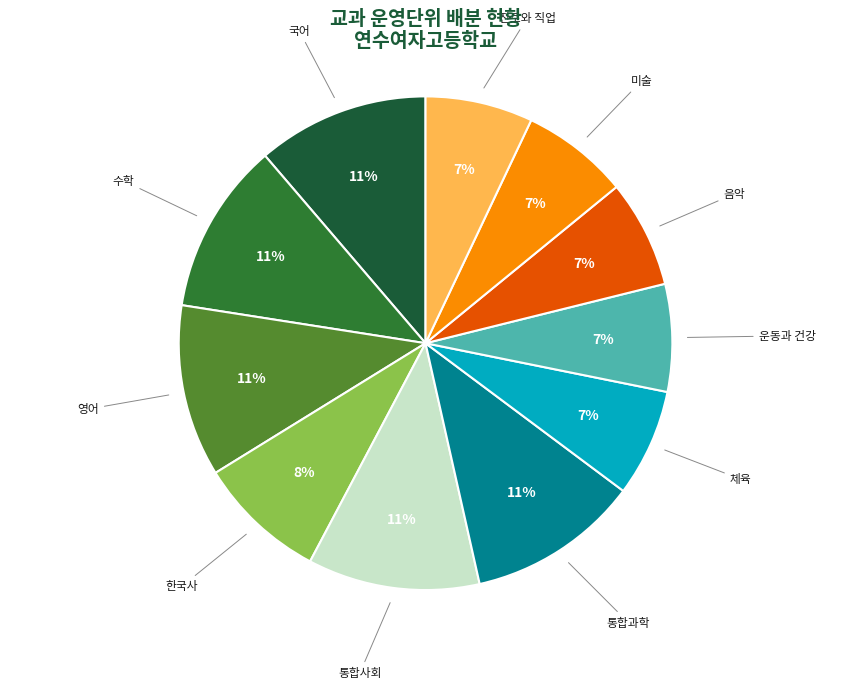

Is it true that 체육 is 13% of the pie?

False